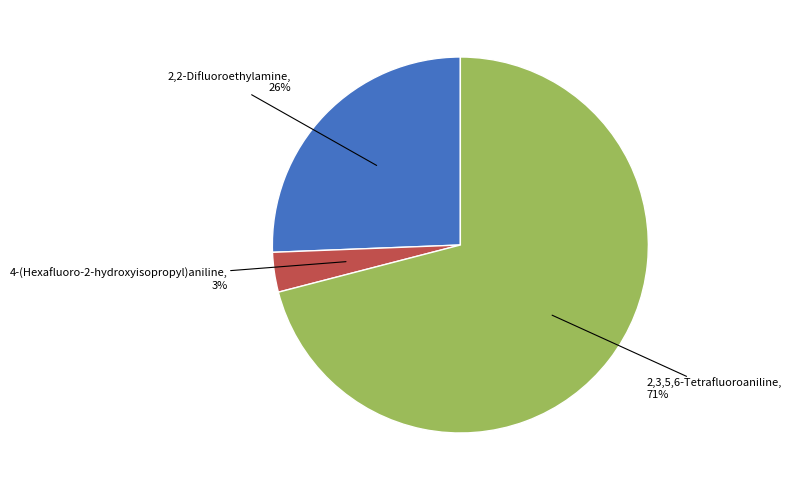

Does any single category account for the majority?

Yes